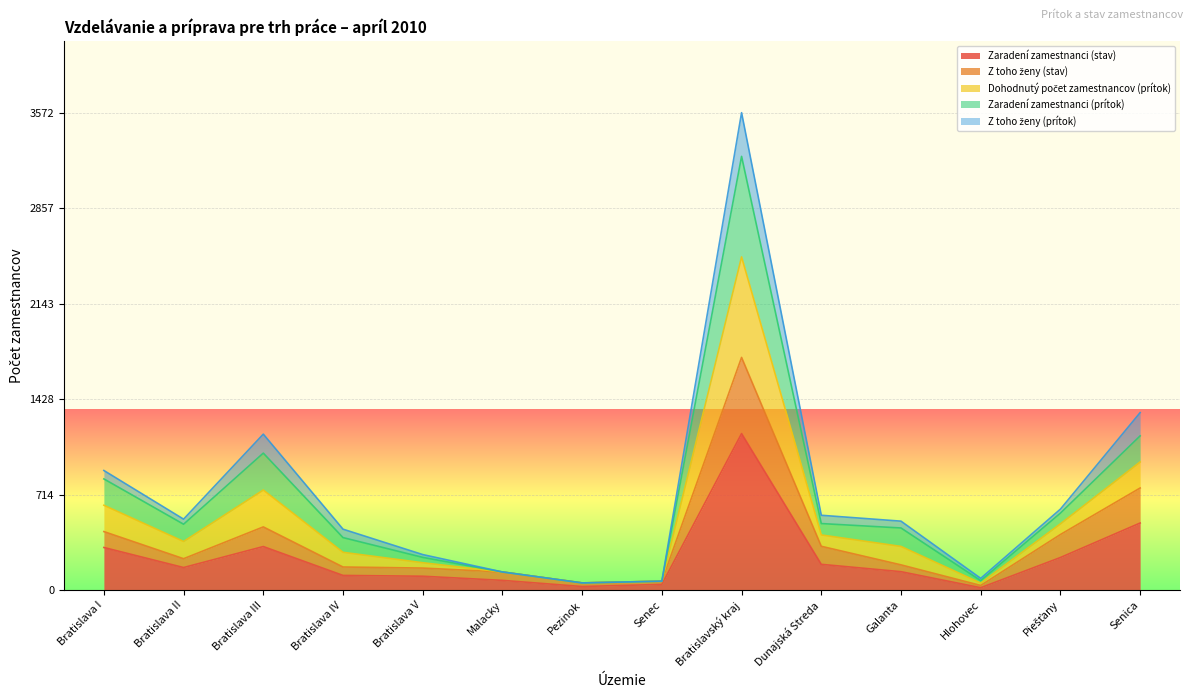

Is it true that Zaradení zamestnanci (prítok) equals 67 at Senec?

True